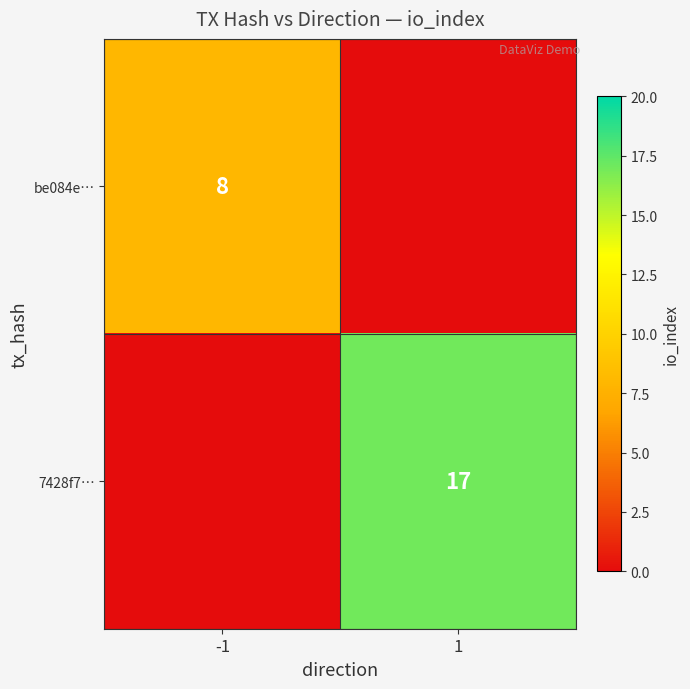

The value of be084e… at -1 is 8. True or false?

True